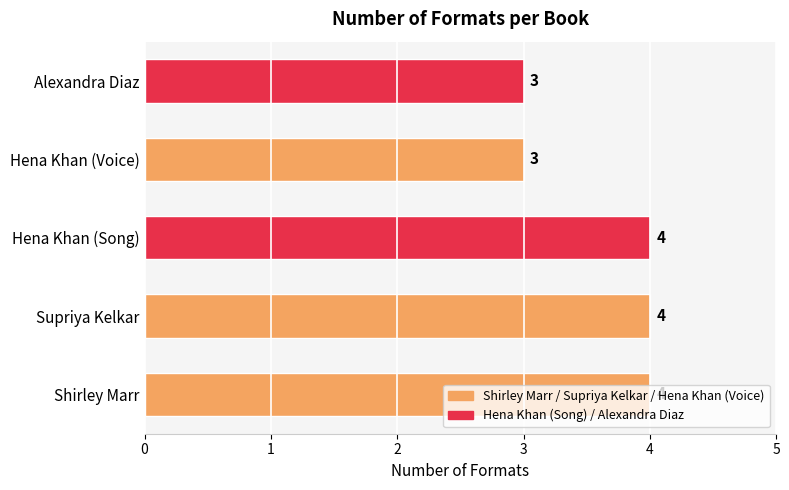

True or false: the data shows 5 at Alexandra Diaz.

False